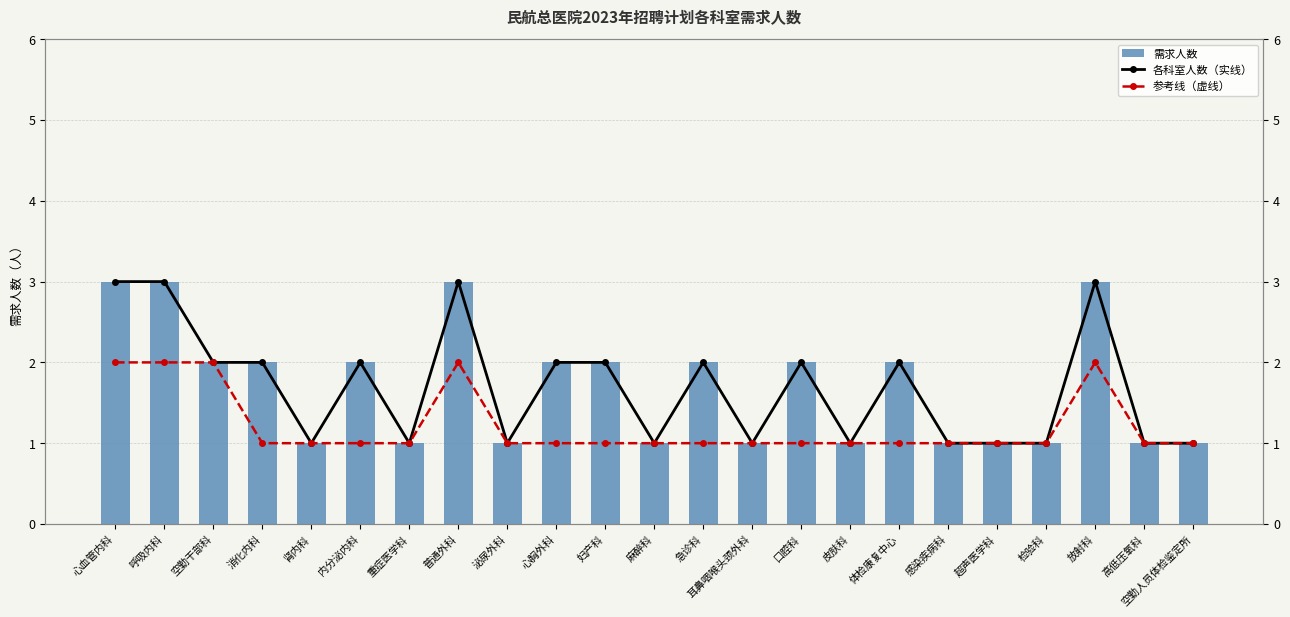

True or false: 各科室人数（实线） has a value of 1 at 麻醉科.

False